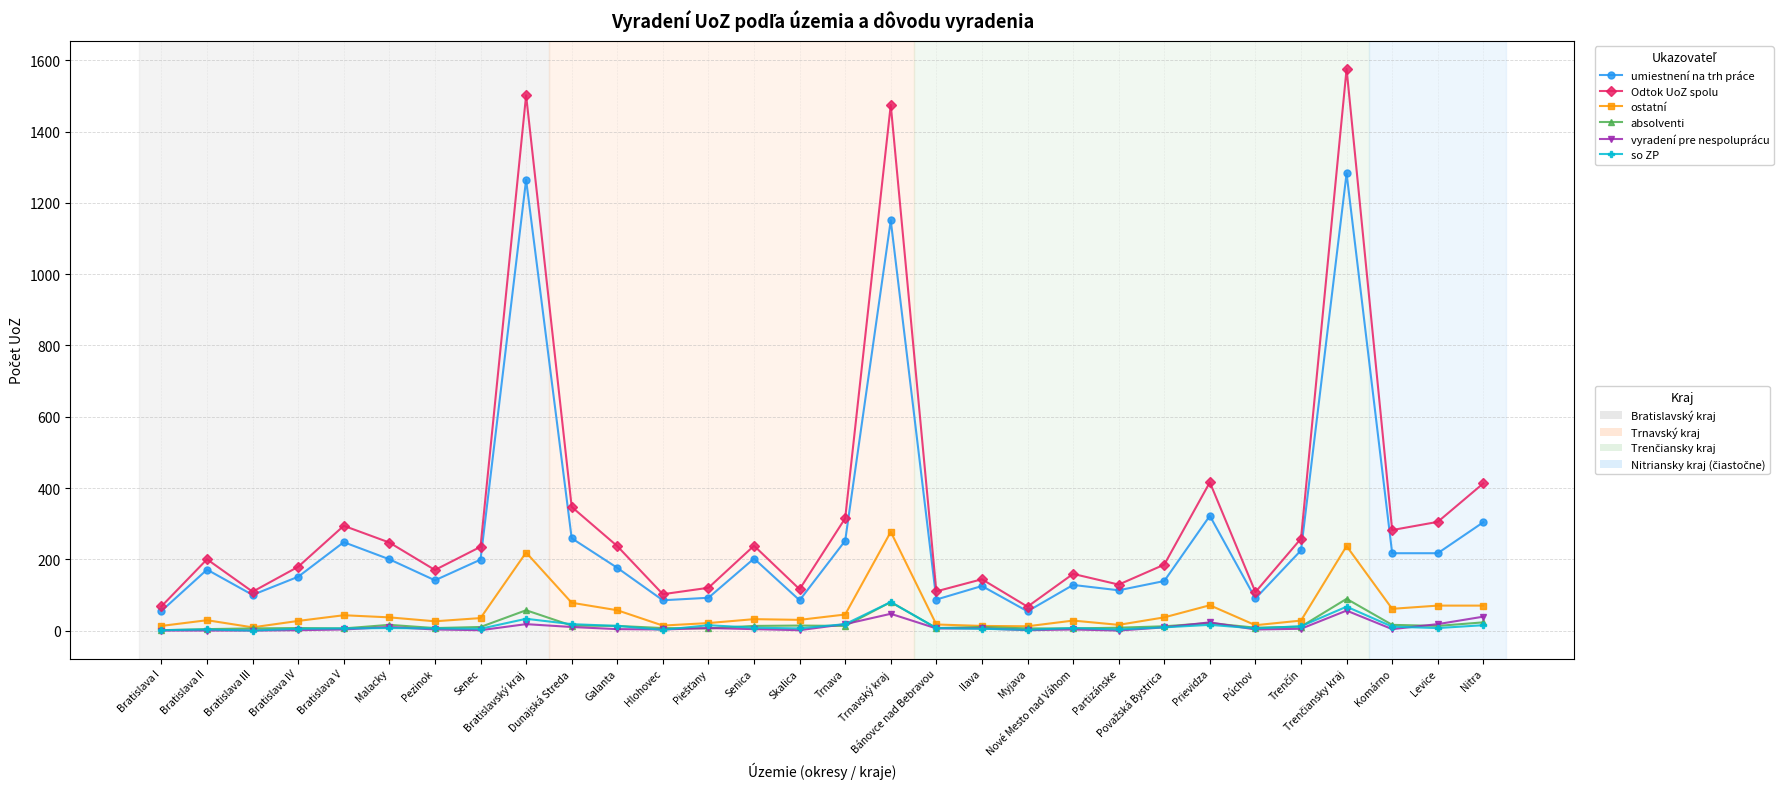

What is the label of the 7th point from the right?

Prievidza